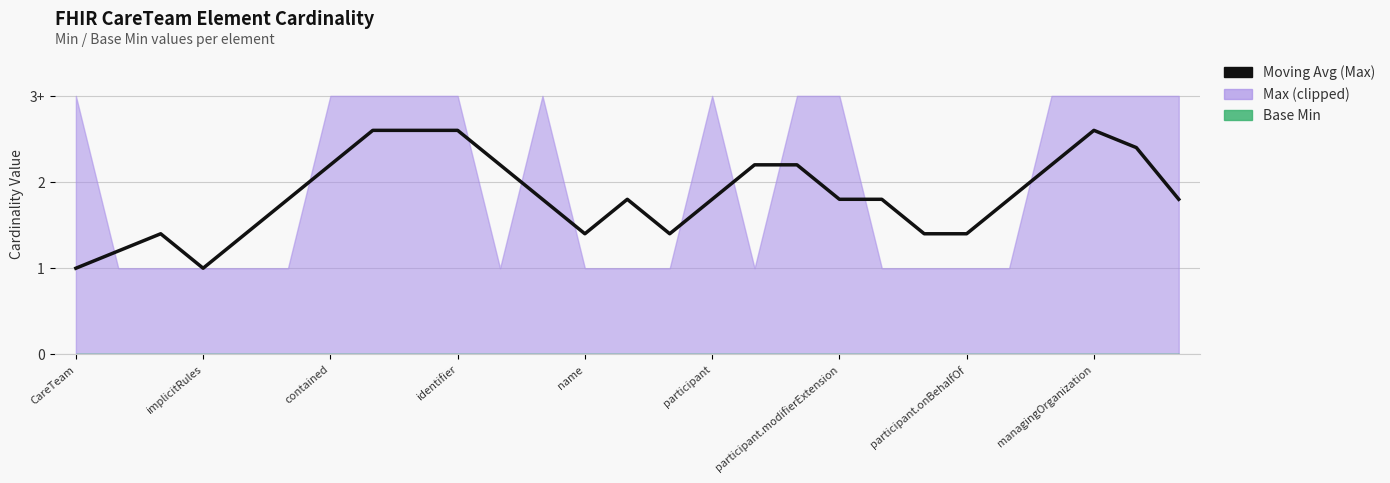

What is the label of the 7th point from the right?

20